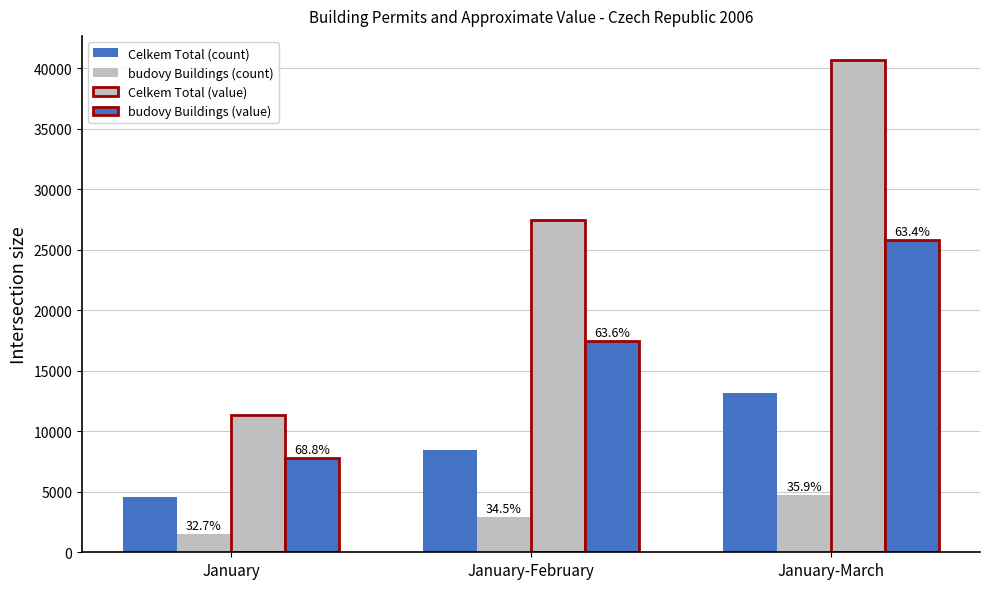

Which category has the highest value in the budovy Buildings (value) series?

January-March